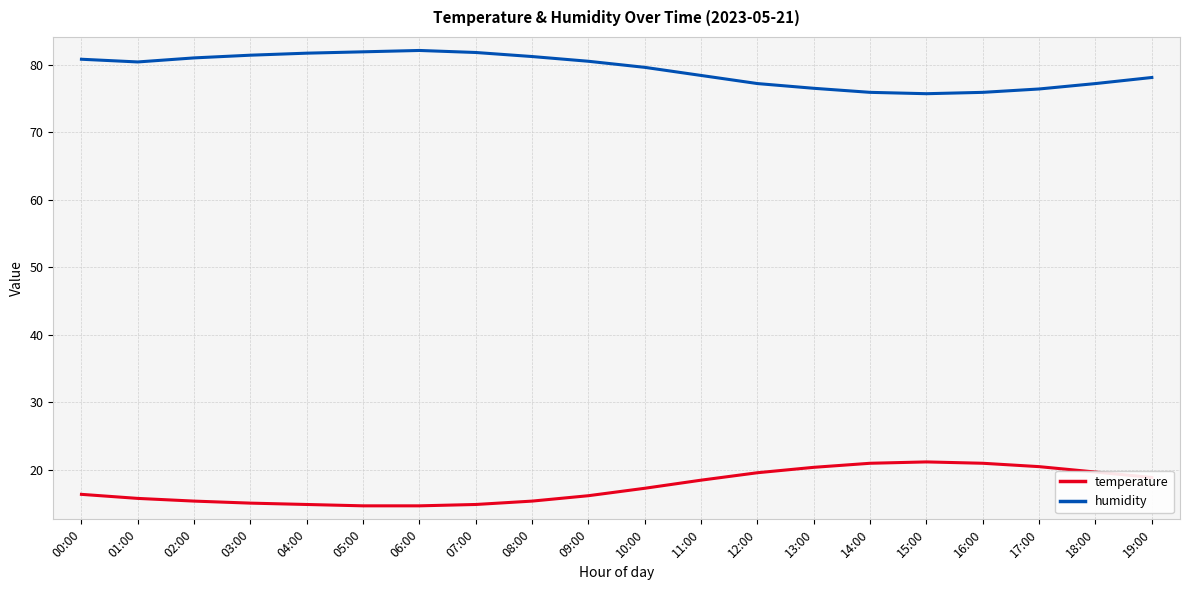

Read the humidity value at 11:00.

78.4